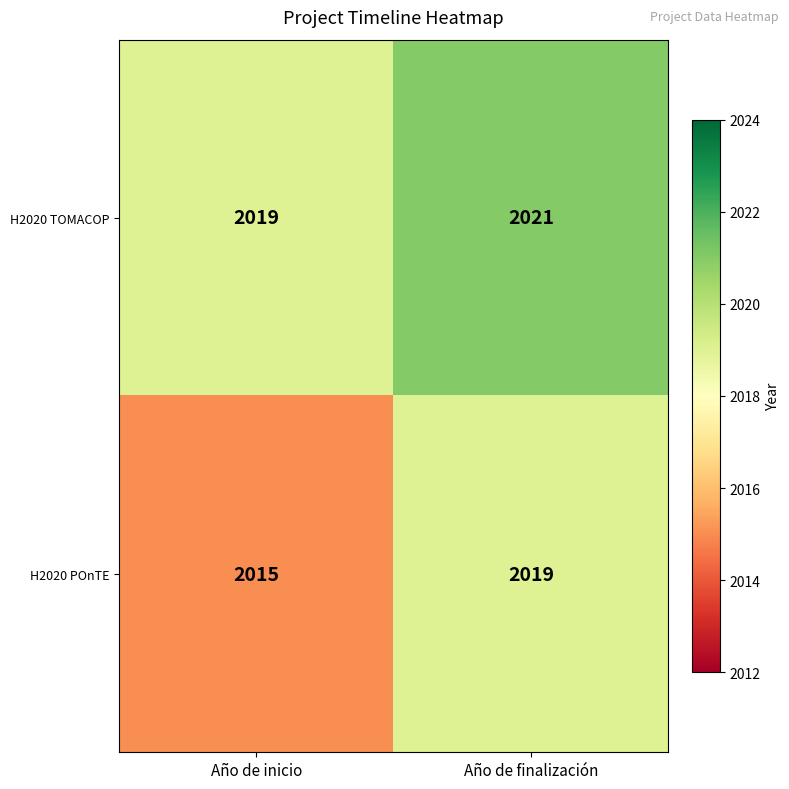

Which series has the largest range (max minus min)?

H2020 POnTE